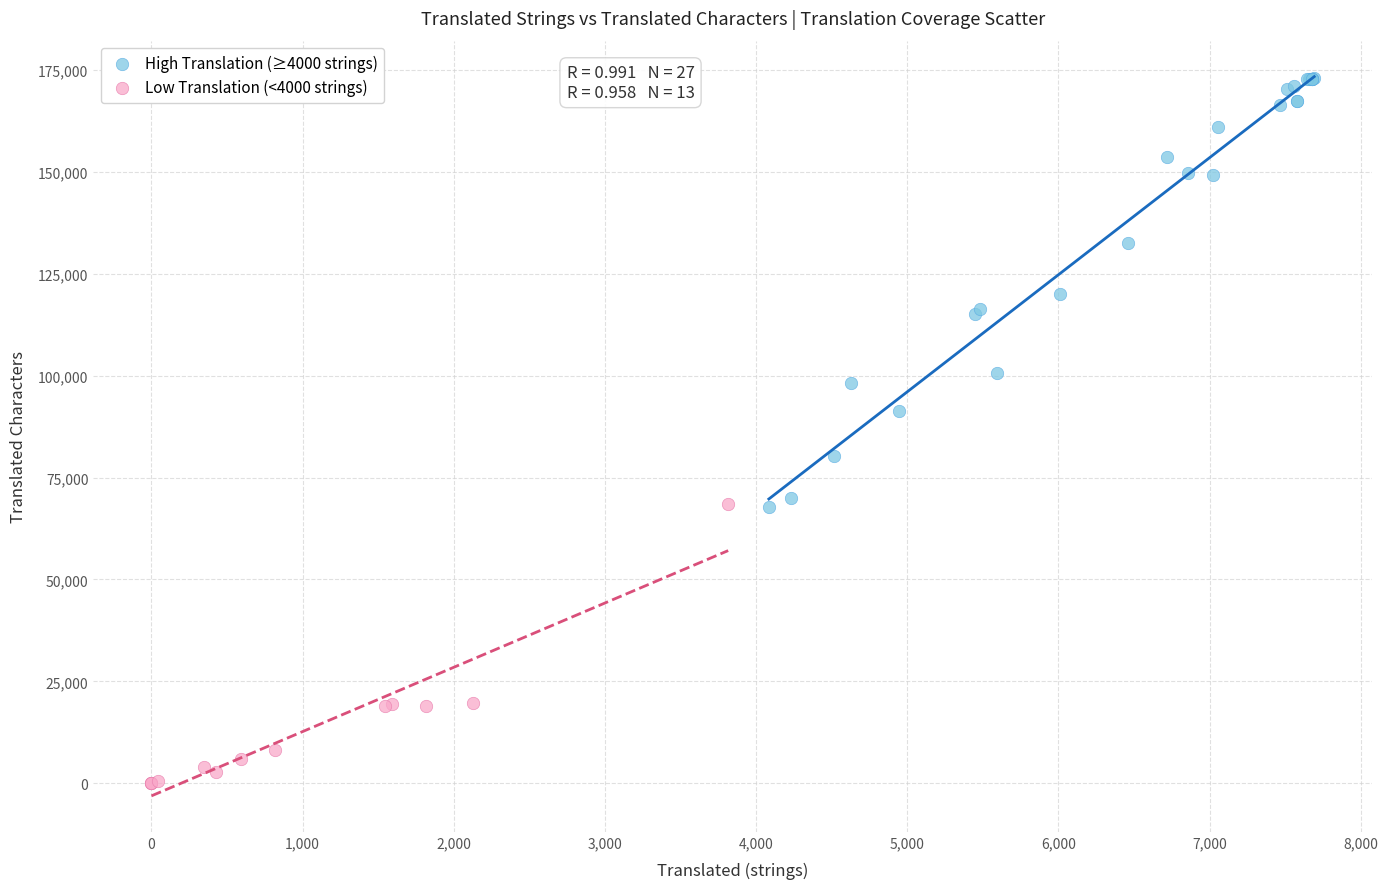

Which series reaches the maximum Y coordinate?

High Translation (≥4000 strings)